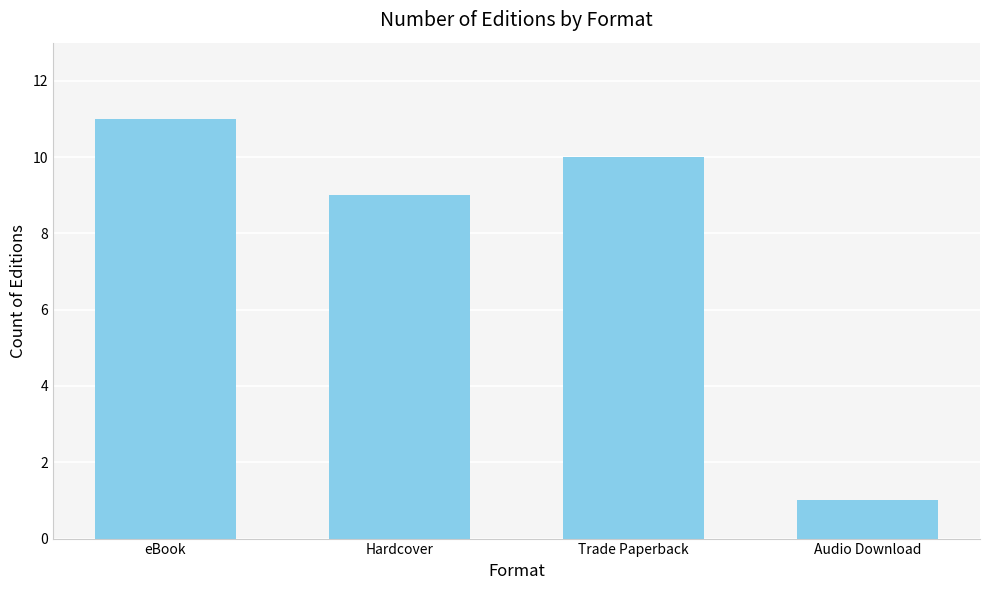

Does the chart contain any negative values?

No